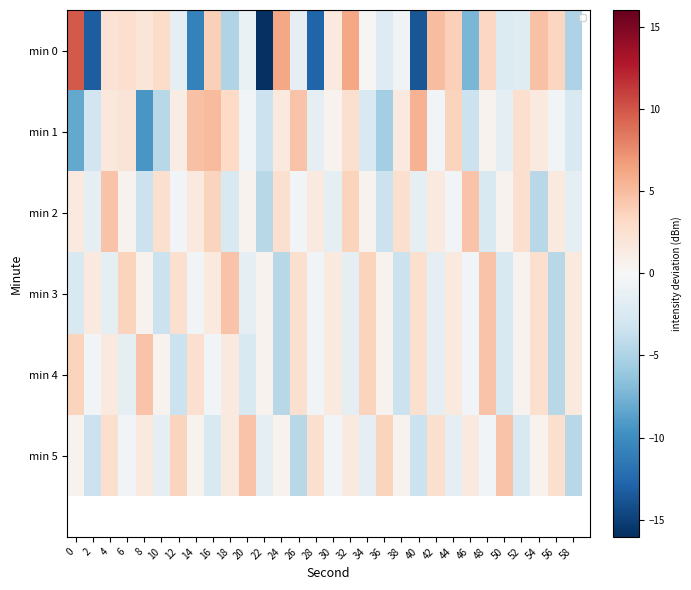

How many data points in min 2 are less than 0?

13